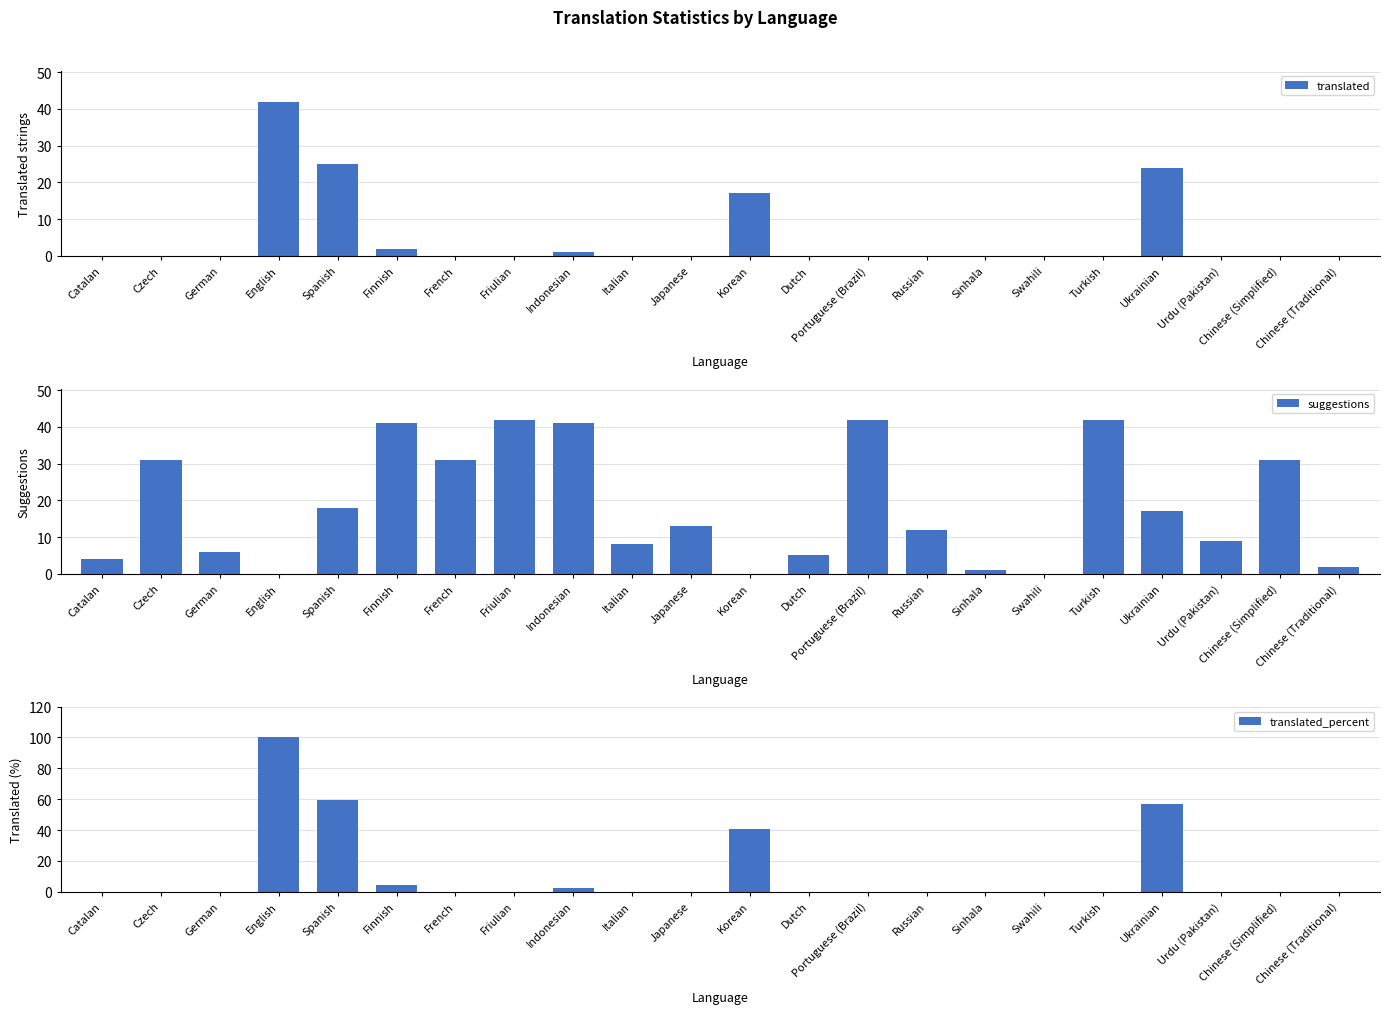

Is it true that translated_percent equals -54.4 at Portuguese (Brazil)?

False